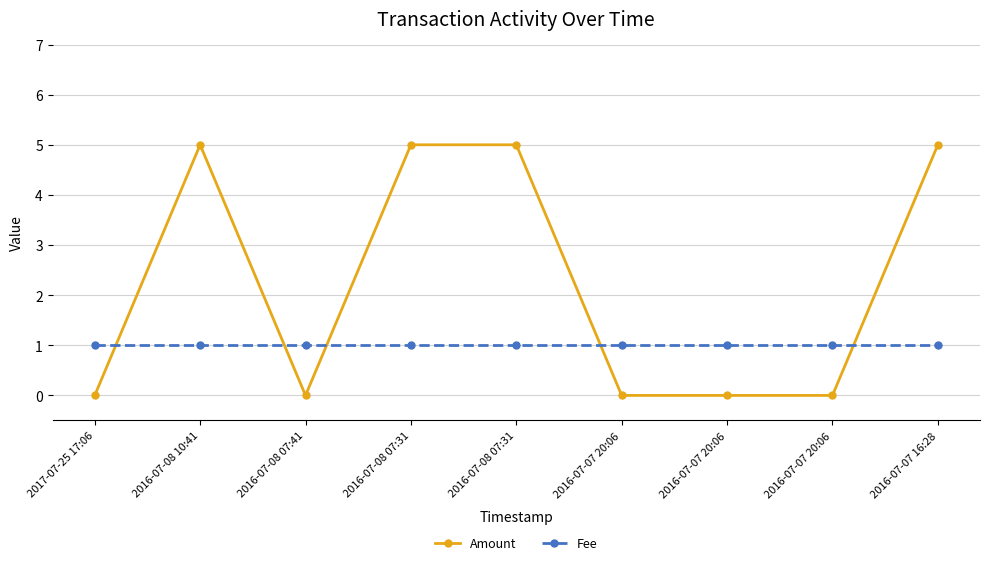

True or false: Fee has more than 0 interior local peaks.

False